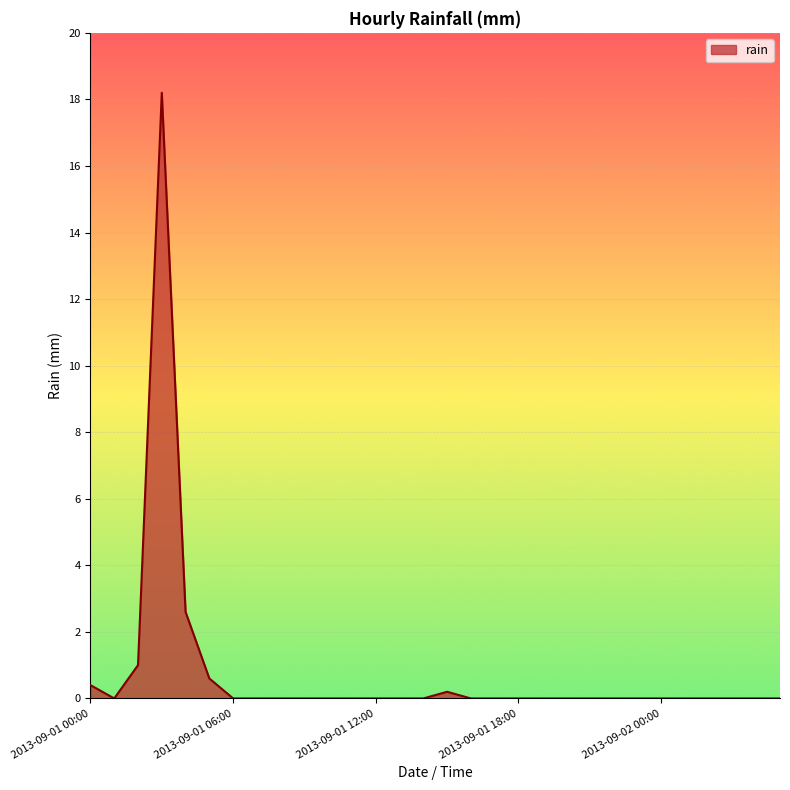

What is the average value?

0.8